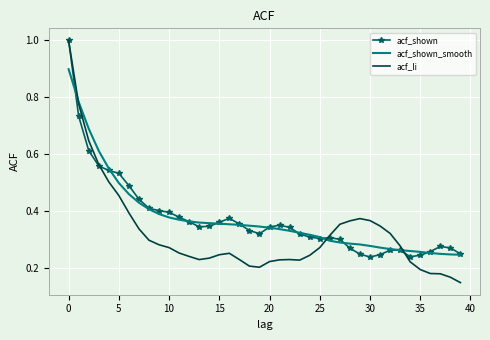

What is the greatest value displayed?

1.0